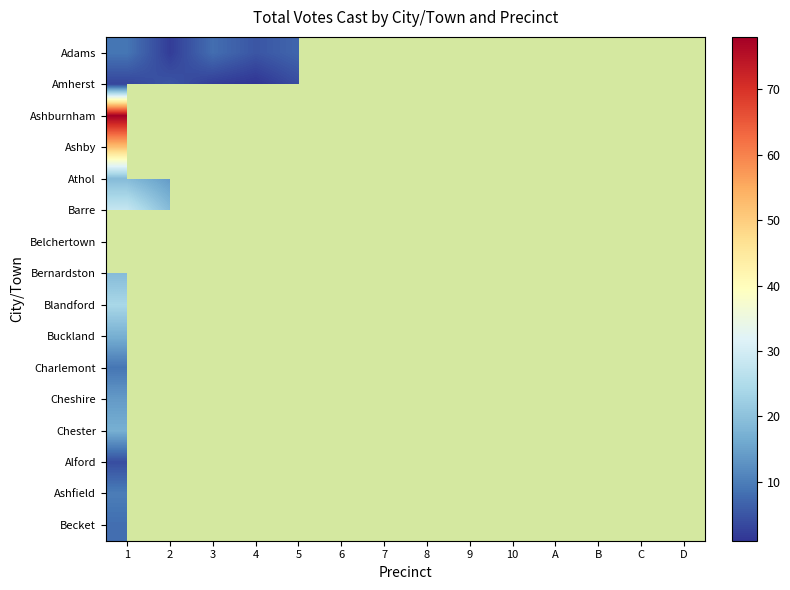

Which category has the lowest value in the Barre series?

2